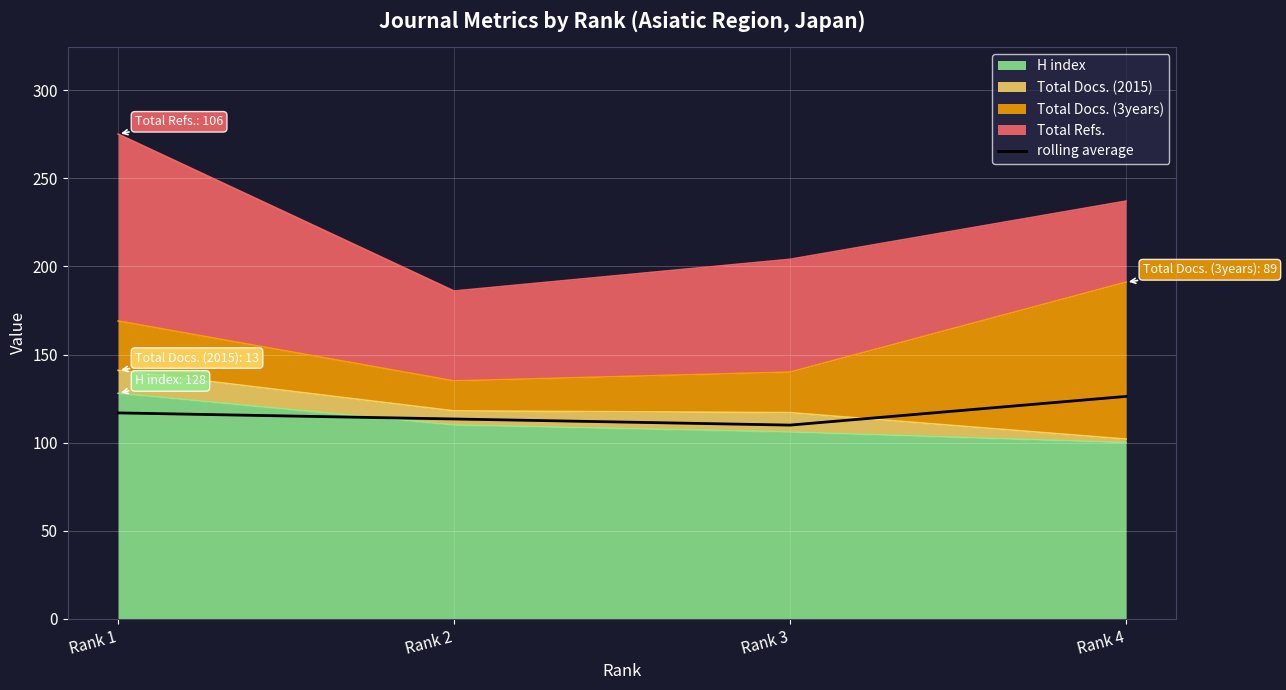

True or false: the data shows 116.9 at Rank 1.

True